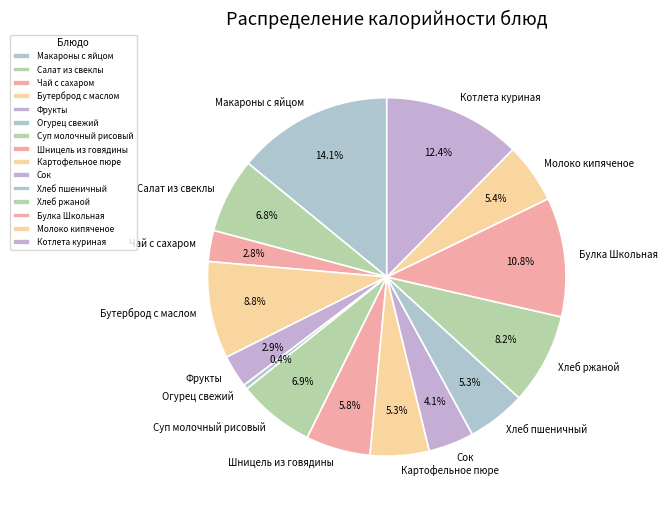

How many slices are in this pie chart?

15